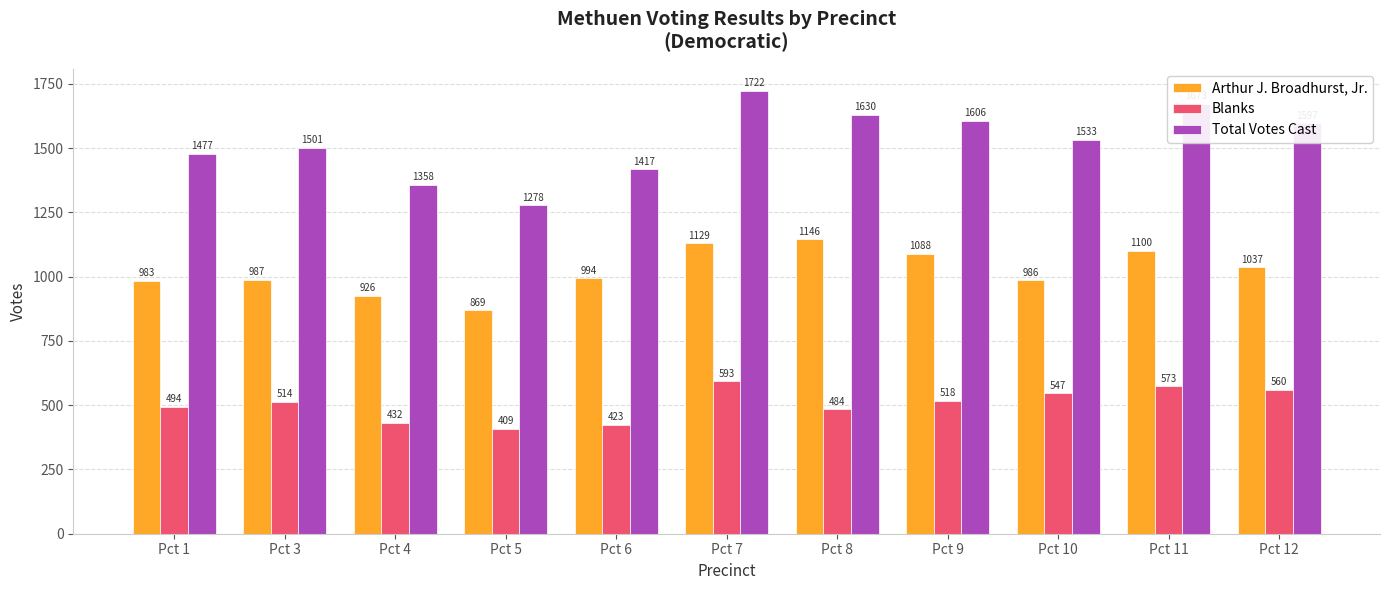

List the series in order of their overall mean, lowest first.

Blanks, Arthur J. Broadhurst, Jr., Total Votes Cast